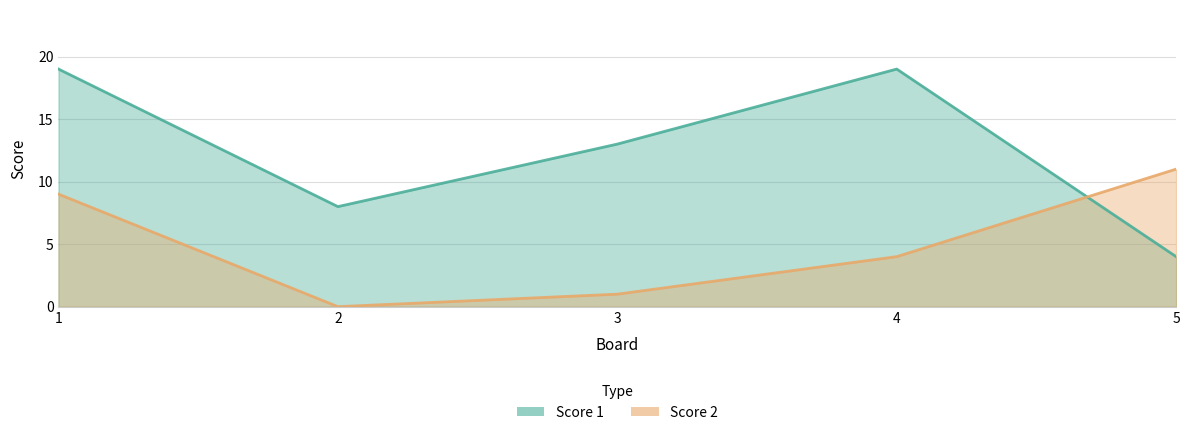

Reading right to left, what are all the values shown in this chart?

Score 1: 4	19	13	8	19
Score 2: 11	4	1	0	9